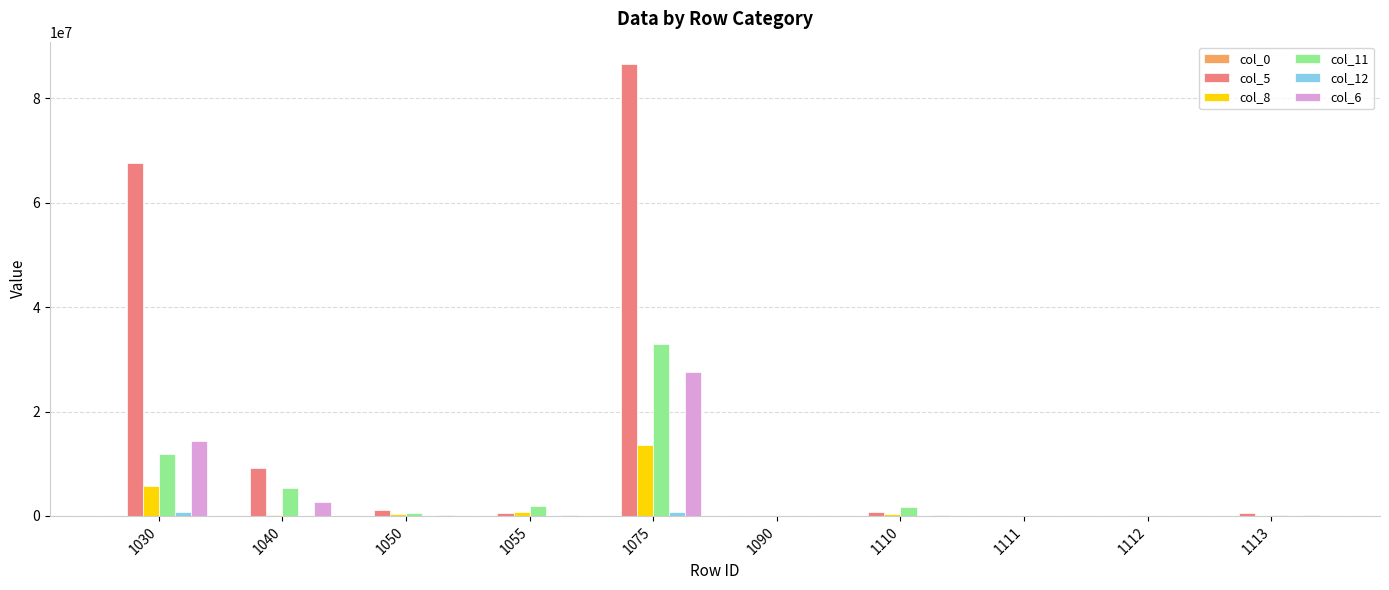

How many series are shown in this chart?

6